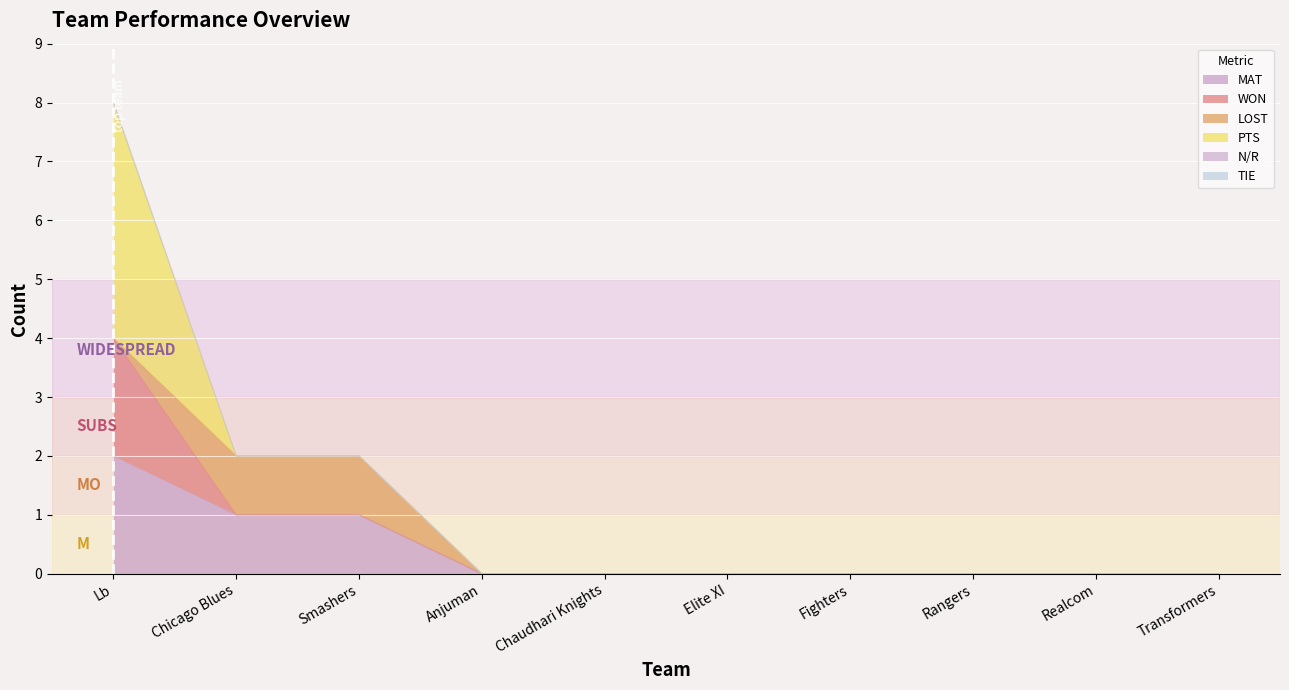

Reading right to left, extract all data points from this chart.

MAT: Transformers=0	Realcom=0	Rangers=0	Fighters=0	Elite XI=0	Chaudhari Knights=0	Anjuman=0	Smashers=1	Chicago Blues=1	Lb=2
WON: Transformers=0	Realcom=0	Rangers=0	Fighters=0	Elite XI=0	Chaudhari Knights=0	Anjuman=0	Smashers=0	Chicago Blues=0	Lb=2
LOST: Transformers=0	Realcom=0	Rangers=0	Fighters=0	Elite XI=0	Chaudhari Knights=0	Anjuman=0	Smashers=1	Chicago Blues=1	Lb=0
PTS: Transformers=0	Realcom=0	Rangers=0	Fighters=0	Elite XI=0	Chaudhari Knights=0	Anjuman=0	Smashers=0	Chicago Blues=0	Lb=4
N/R: Transformers=0	Realcom=0	Rangers=0	Fighters=0	Elite XI=0	Chaudhari Knights=0	Anjuman=0	Smashers=0	Chicago Blues=0	Lb=0
TIE: Transformers=0	Realcom=0	Rangers=0	Fighters=0	Elite XI=0	Chaudhari Knights=0	Anjuman=0	Smashers=0	Chicago Blues=0	Lb=0